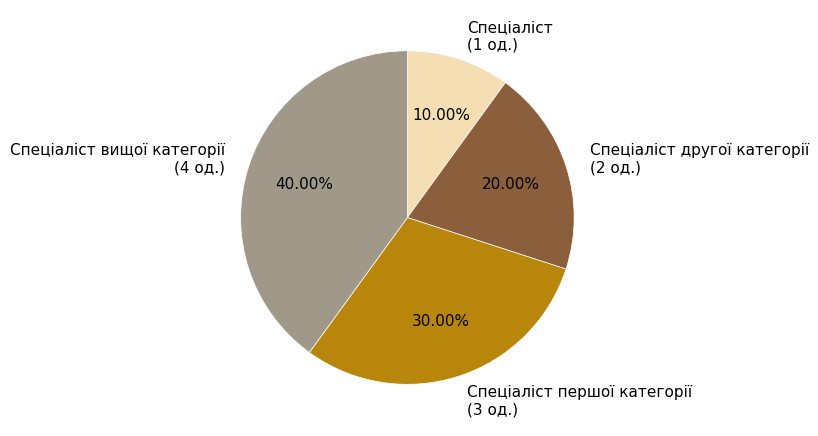

Rank the categories by value from highest to lowest.

Спеціаліст вищої категорії (4 од.), Спеціаліст першої категорії (3 од.), Спеціаліст другої категорії (2 од.), Спеціаліст (1 од.)